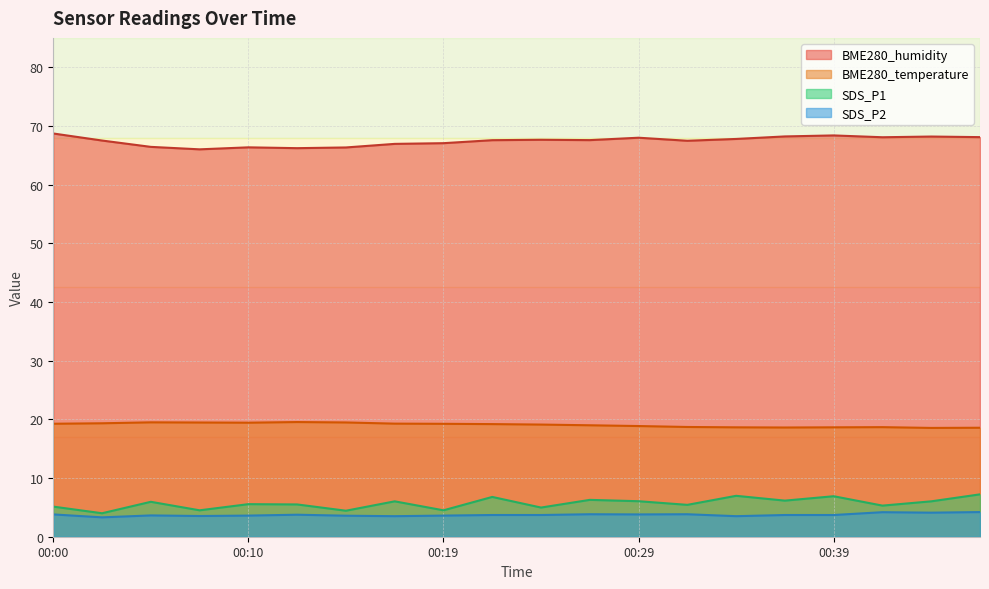

How many values in the BME280_temperature series are below 19?

9